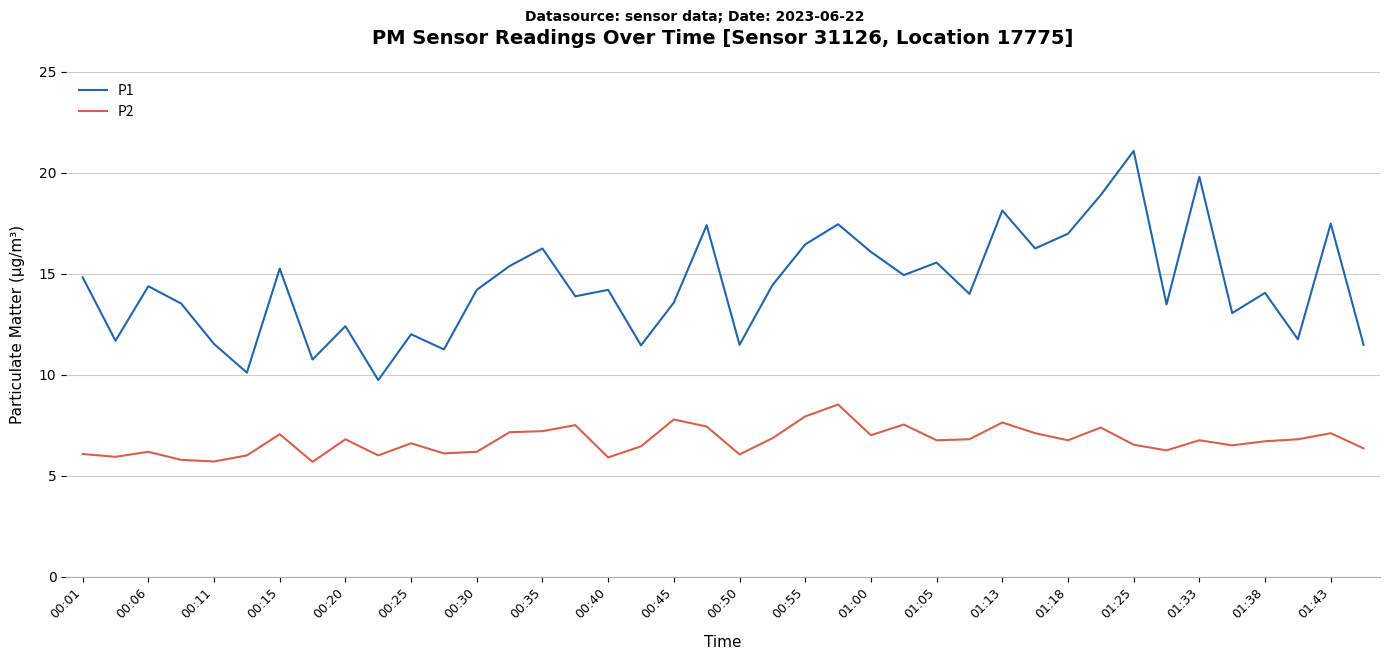

Count the number of categories in the chart.

40